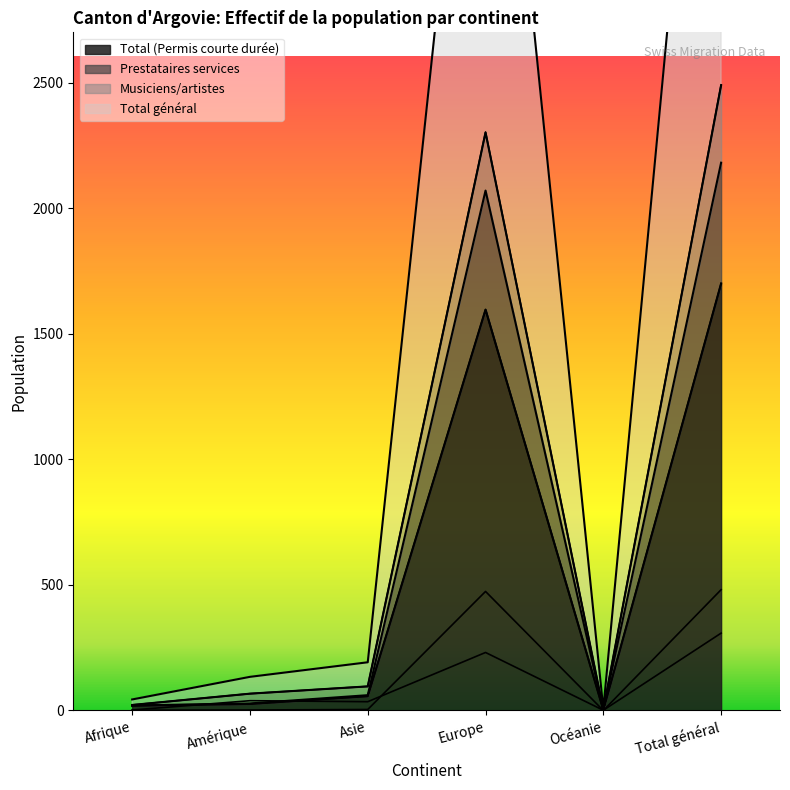

What is the difference between the highest and lowest values at Total général?

2183